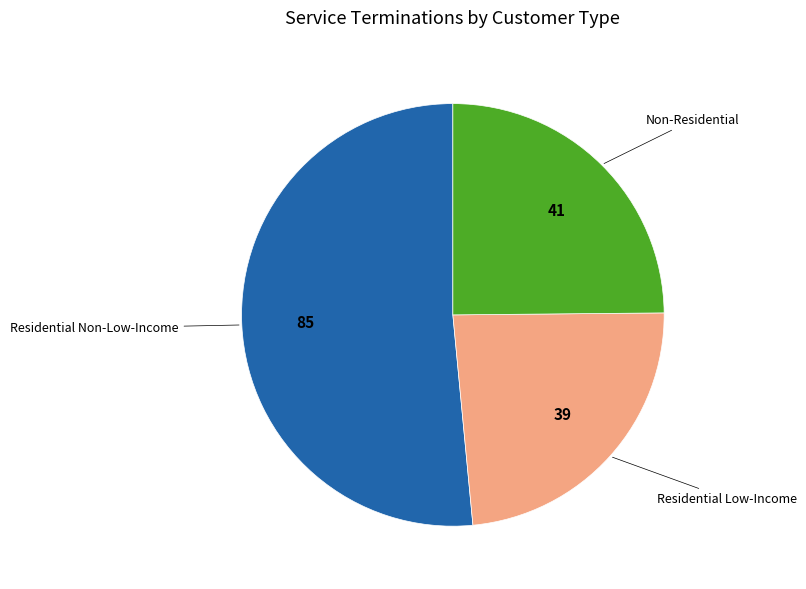

Do Non-Residential and Residential Non-Low-Income together represent more than half of the pie?

Yes